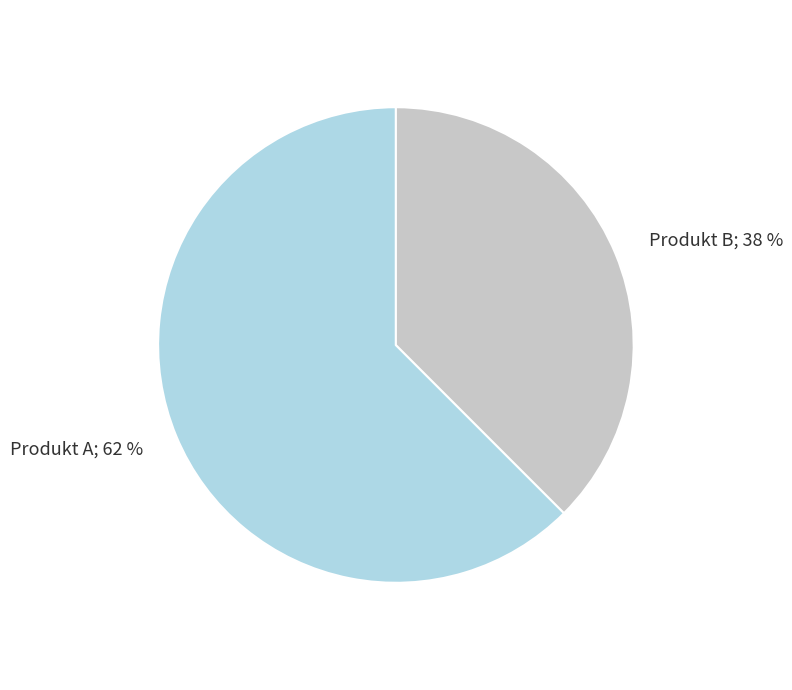

Is there any slice that represents more than half of the pie?

Yes